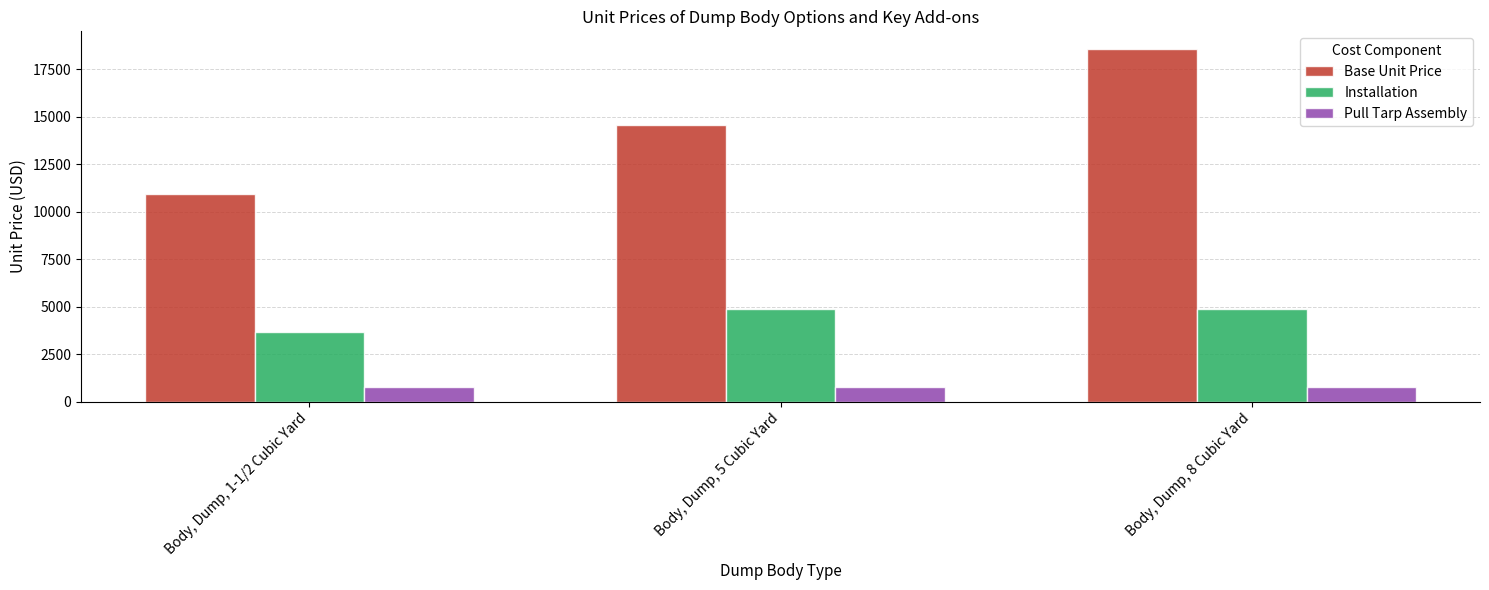

Reading left to right, transcribe all the data shown in this chart.

Base Unit Price: Body, Dump, 1-1/2 Cubic Yard=10925	Body, Dump, 5 Cubic Yard=14544	Body, Dump, 8 Cubic Yard=18555
Installation: Body, Dump, 1-1/2 Cubic Yard=3685	Body, Dump, 5 Cubic Yard=4900	Body, Dump, 8 Cubic Yard=4900
Pull Tarp Assembly: Body, Dump, 1-1/2 Cubic Yard=750	Body, Dump, 5 Cubic Yard=750	Body, Dump, 8 Cubic Yard=750